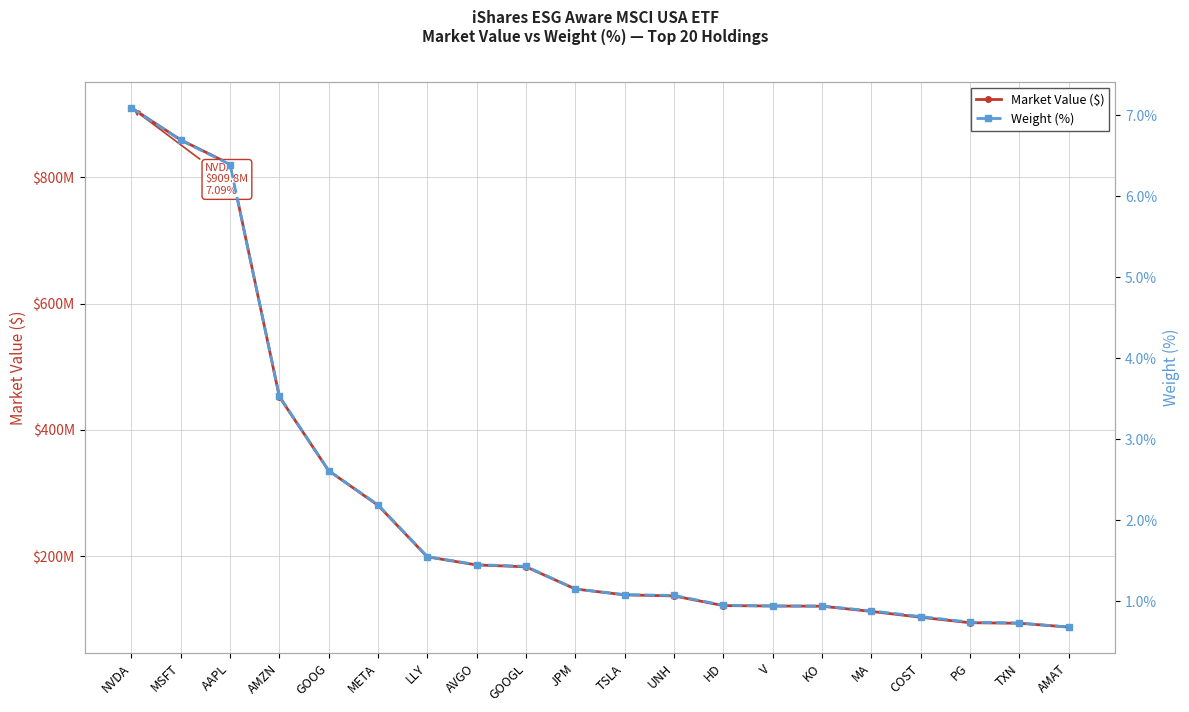

True or false: Weight (%) has a value of 0.9 at MA.

True